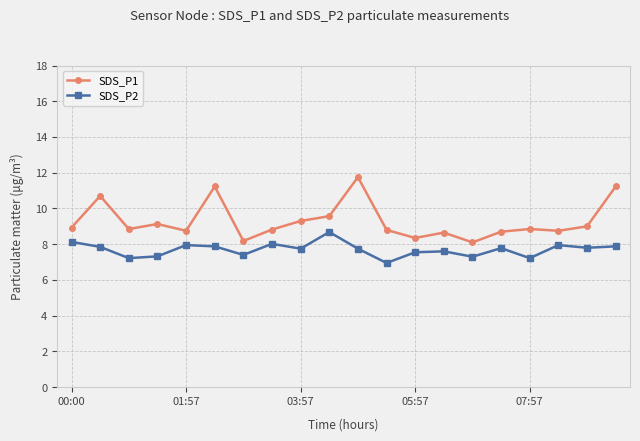

What is the value of the SDS_P1 point at the 9th from the left?

9.3